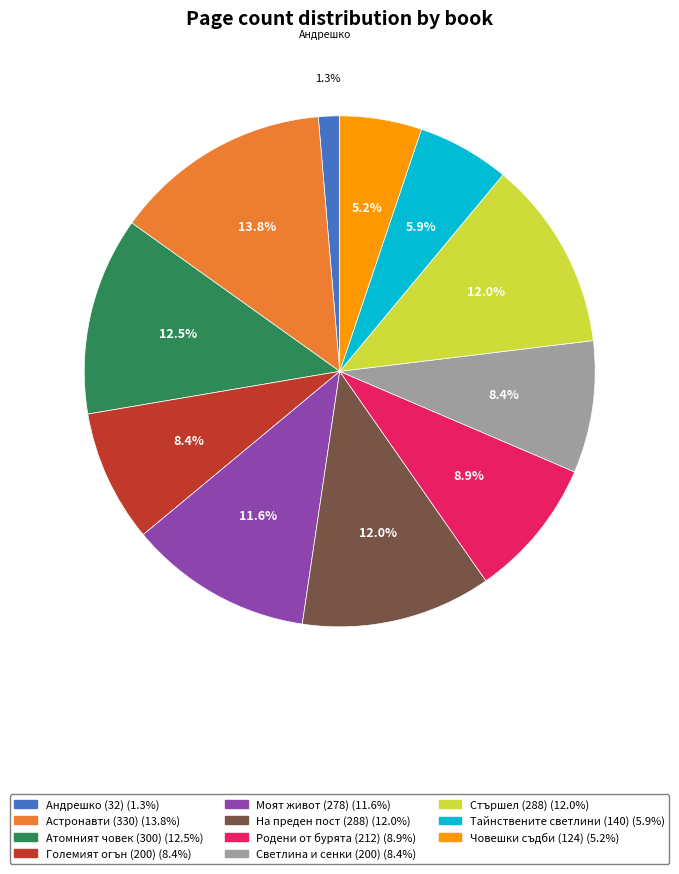

True or false: Тайнствените светлини (140) accounts for 11% of the total.

False